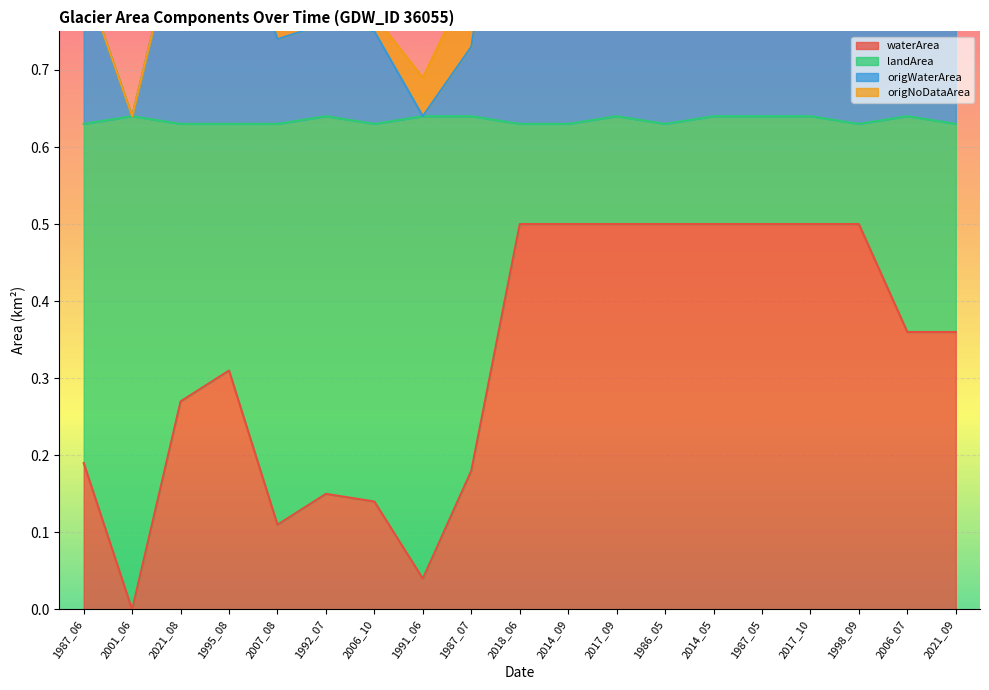

What is the average value of the waterArea series?

0.3